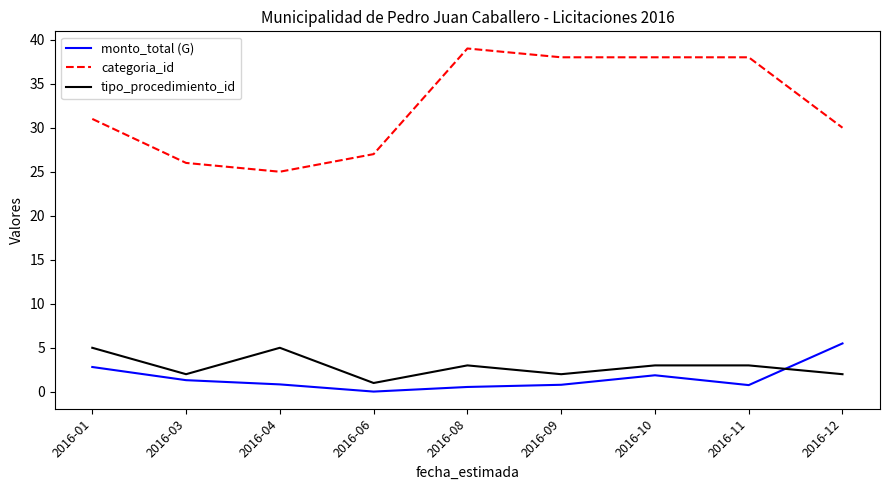

At 2016-04, list the series in order from largest to smallest.

categoria_id, tipo_procedimiento_id, monto_total (G)